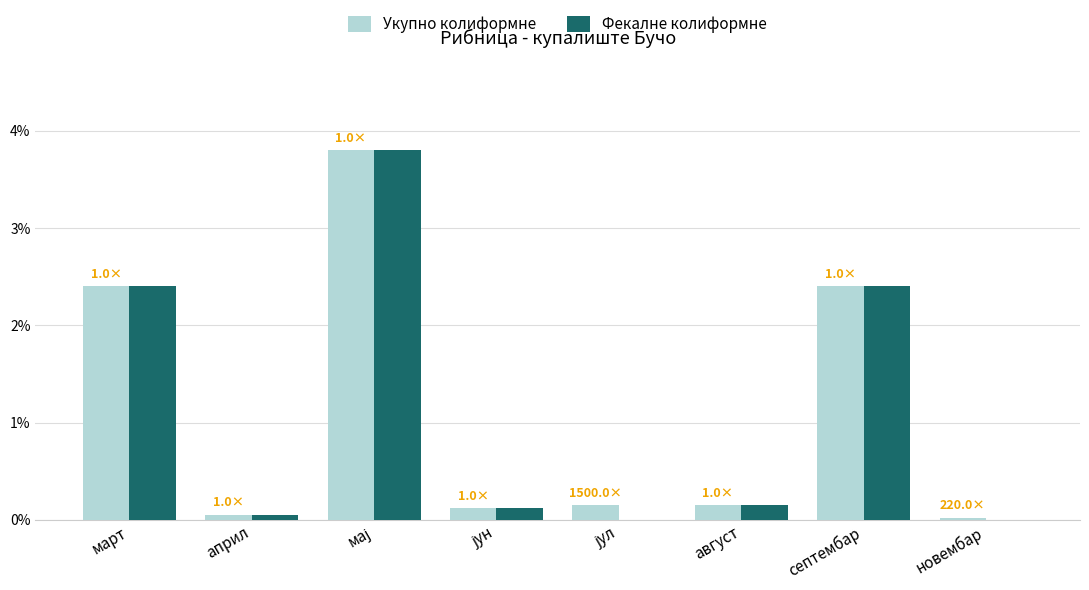

What is the maximum value for Укупно колиформне?

3.8